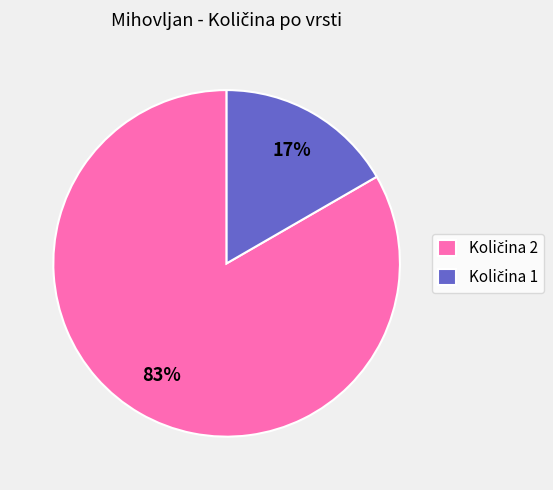

To the nearest percent, what is the average slice percentage?

50%